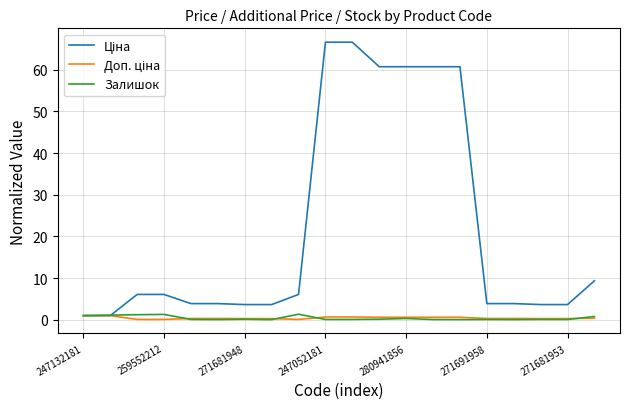

What is the maximum value shown in the chart?

66.6